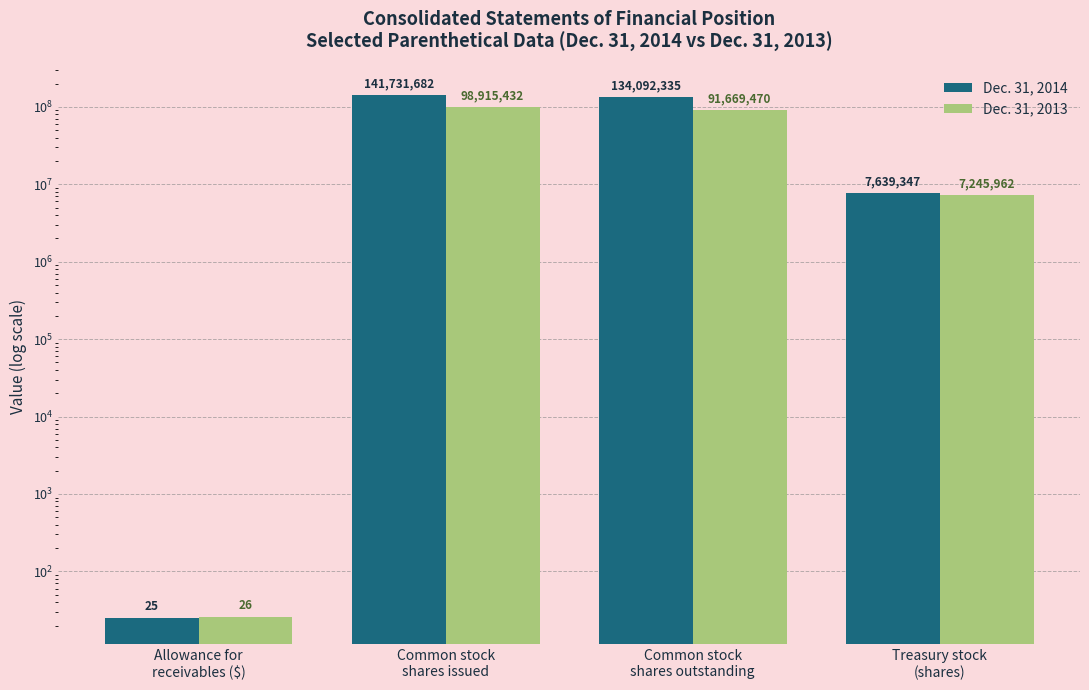

How many series are shown in this chart?

2